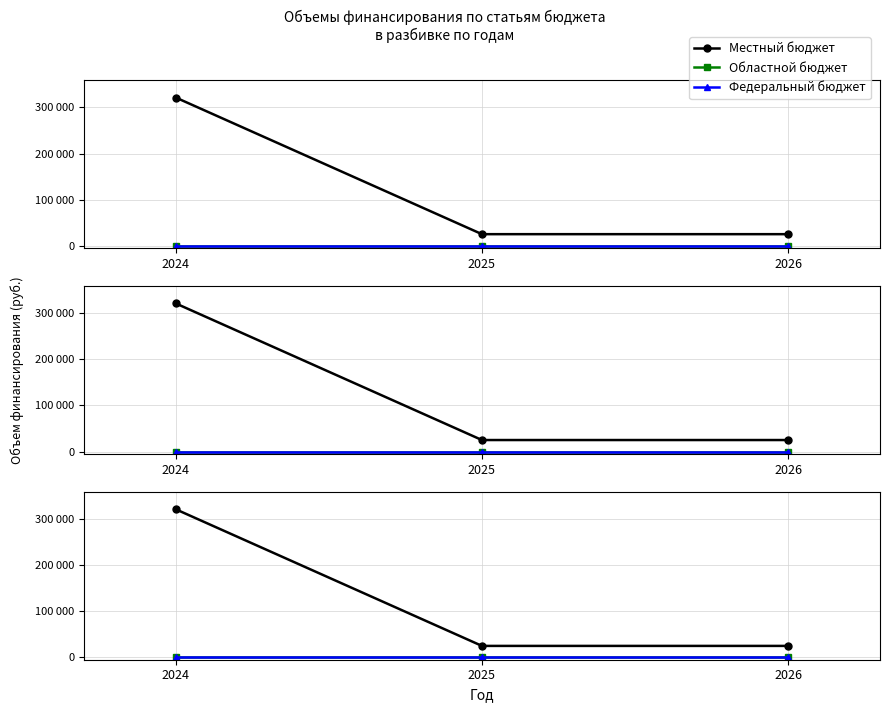

Between 2024 and 2026, which series saw the biggest shift?

Местный бюджет